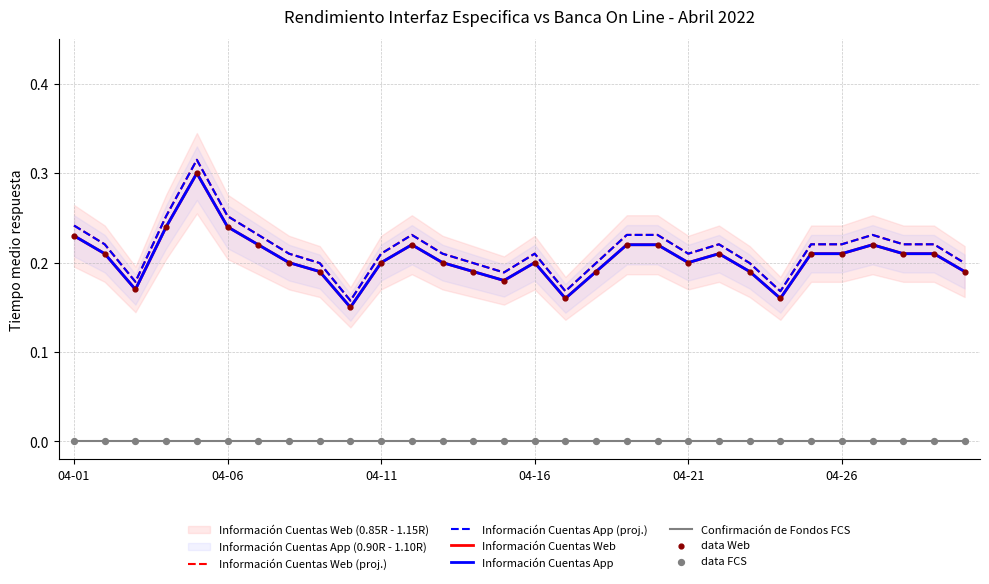

Which series has the largest Y range (max minus min)?

Información Cuentas Web (Tiempo medio respuesta)